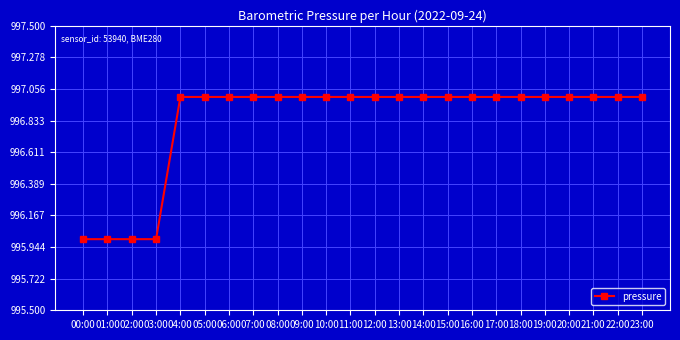

Between 10:00 and 02:00, which is larger?

10:00